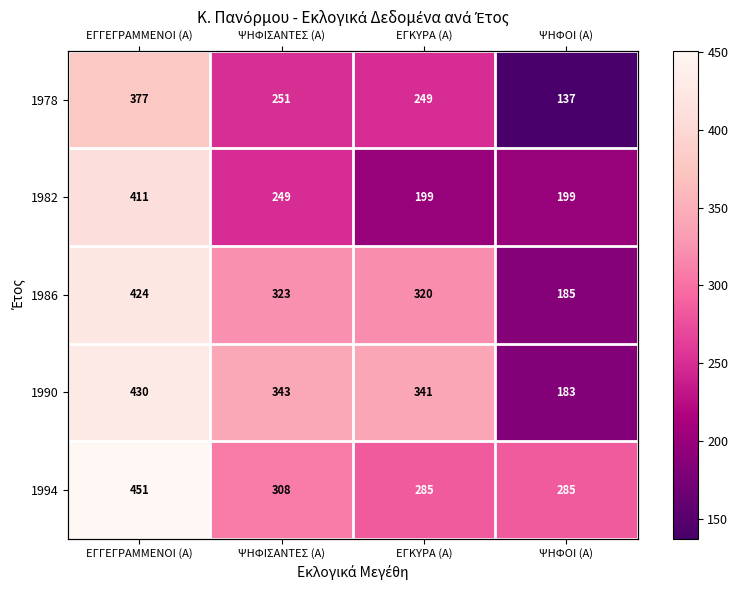

At ΕΓΓΕΓΡΑΜΜΕΝΟΙ (Α), list the series in order from largest to smallest.

1994, 1990, 1986, 1982, 1978